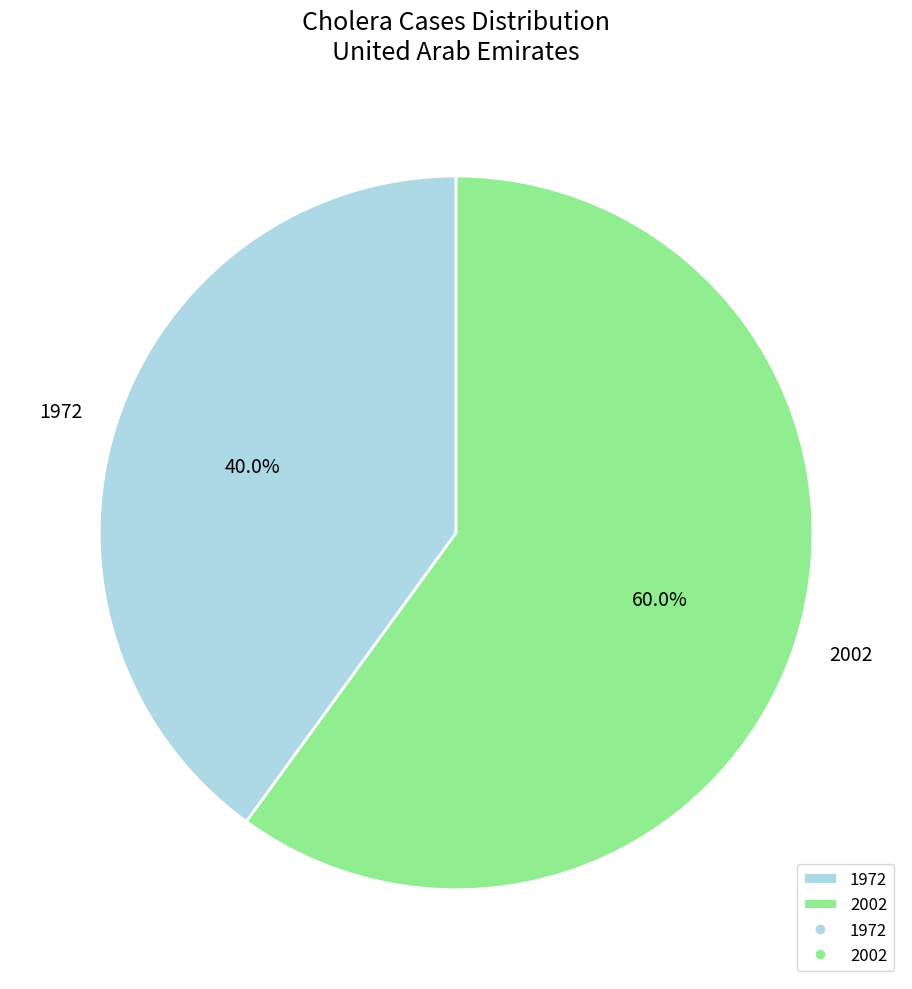

Approximately how many times larger is the value at 1972 compared to 2002?

0.7